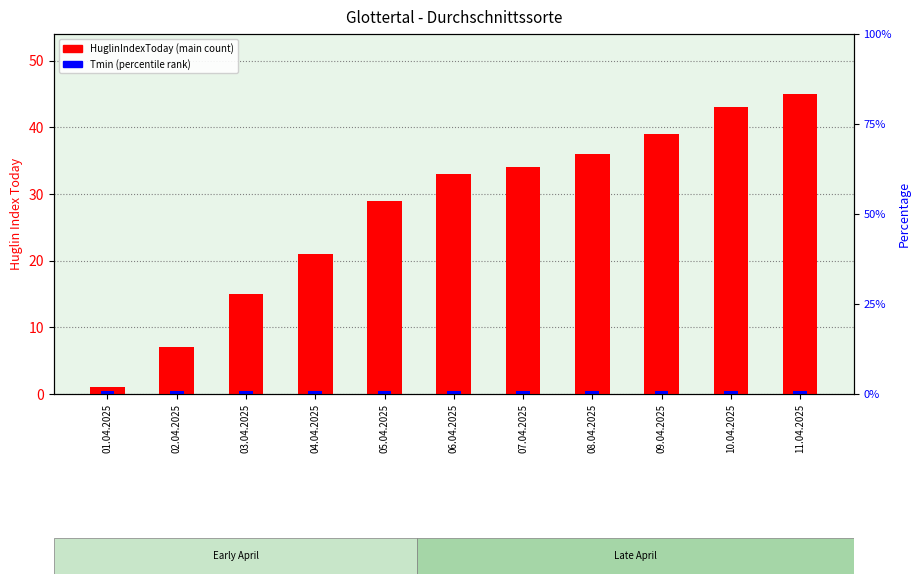

Reading left to right, transcribe all the data shown in this chart.

HuglinIndexToday: 01.04.2025=1.0	02.04.2025=7.0	03.04.2025=15.0	04.04.2025=21.0	05.04.2025=29.0	06.04.2025=33.0	07.04.2025=34.0	08.04.2025=36.0	09.04.2025=39.0	10.04.2025=43.0	11.04.2025=45.0
Tmin (°C): 01.04.2025=0.5	02.04.2025=0.5	03.04.2025=0.5	04.04.2025=0.5	05.04.2025=0.5	06.04.2025=0.5	07.04.2025=0.5	08.04.2025=0.5	09.04.2025=0.5	10.04.2025=0.5	11.04.2025=0.5